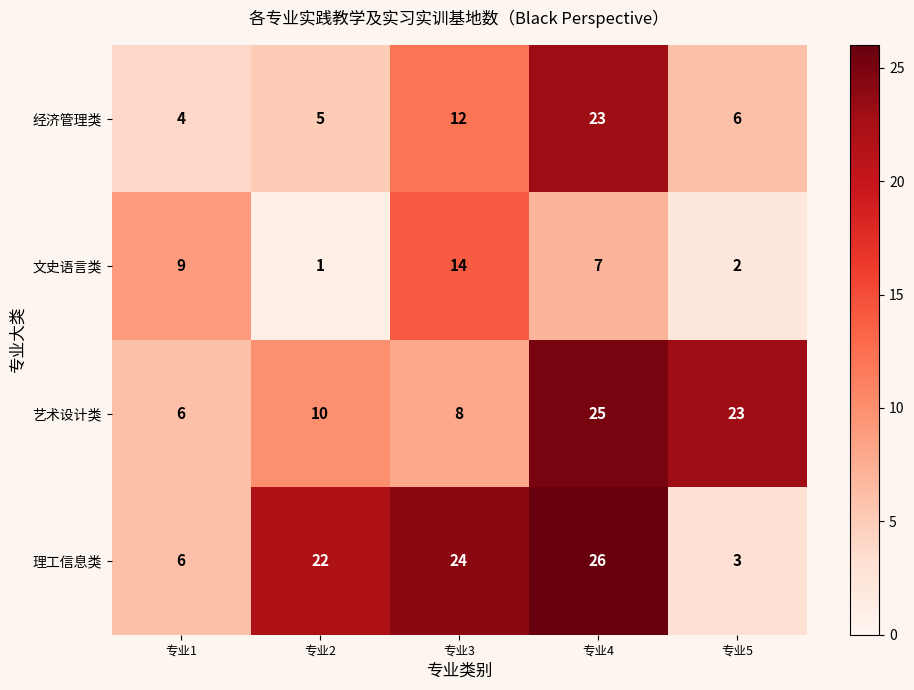

What is the sum of the 艺术设计类 values at 专业1 and 专业5?

29